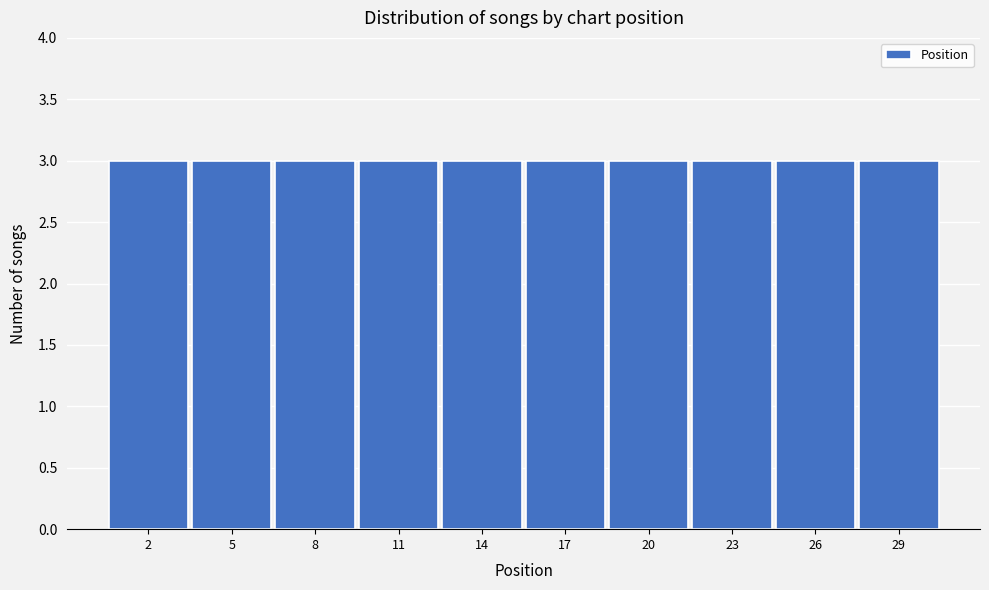

Reading left to right, list every bar in this chart as the range it spans on the x-axis followed by its height. The values are not printed on the chart, so give them approximately, as read against the axis.

0.5 to 3.5: 3
3.5 to 6.5: 3
6.5 to 9.5: 3
9.5 to 12.5: 3
12.5 to 15.5: 3
15.5 to 18.5: 3
18.5 to 21.5: 3
21.5 to 24.5: 3
24.5 to 27.5: 3
27.5 to 30.5: 3